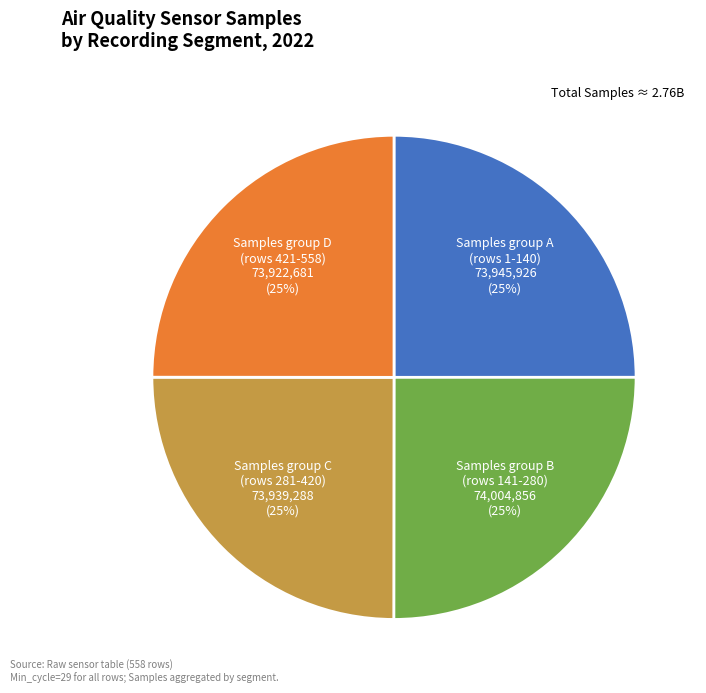

Is there any slice that represents more than half of the pie?

No